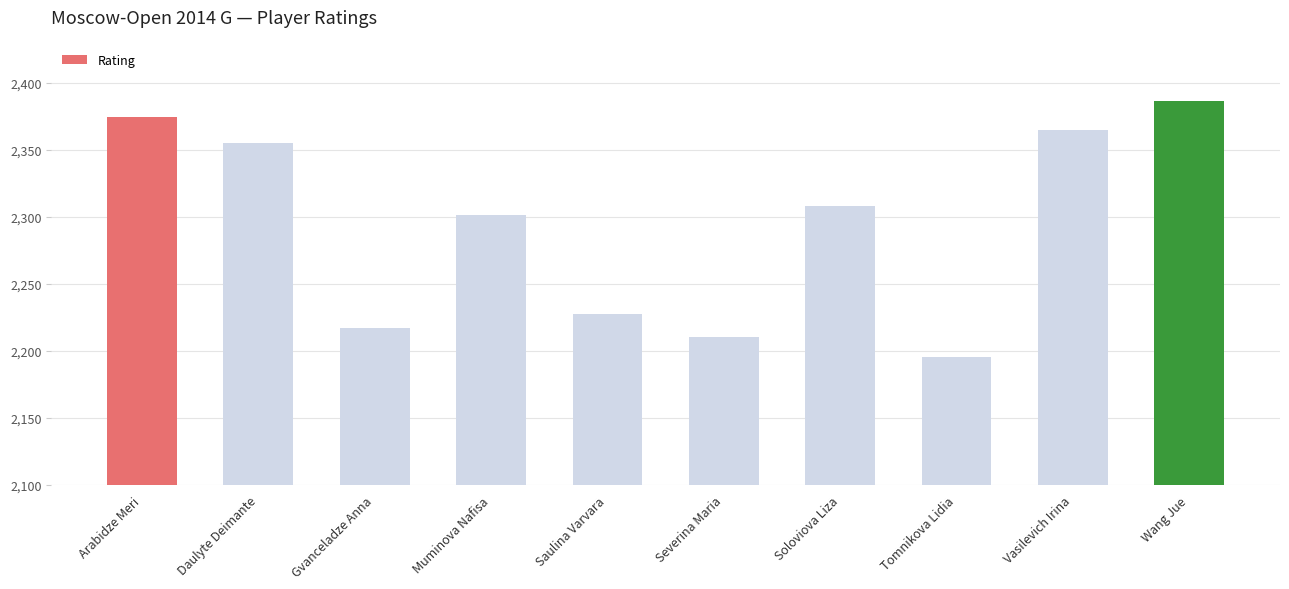

What is the label of the 10th bar from the right?

Arabidze Meri